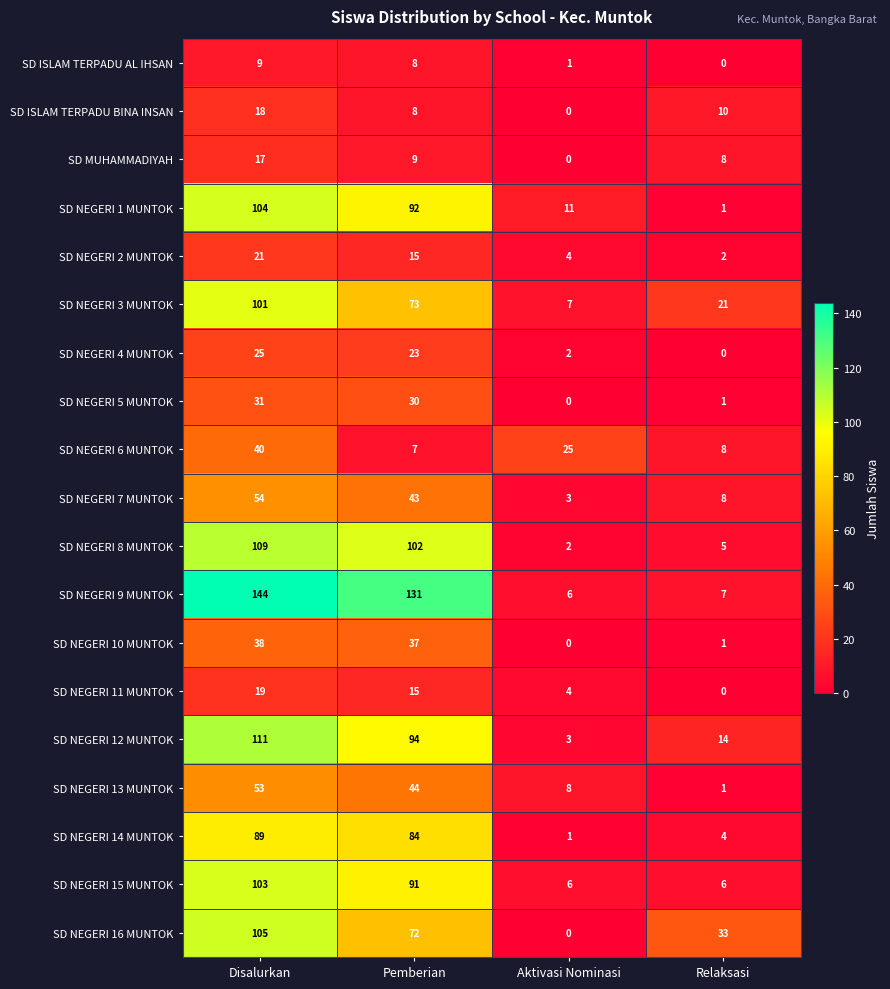

At which category is the sum across all series the highest?

Disalurkan